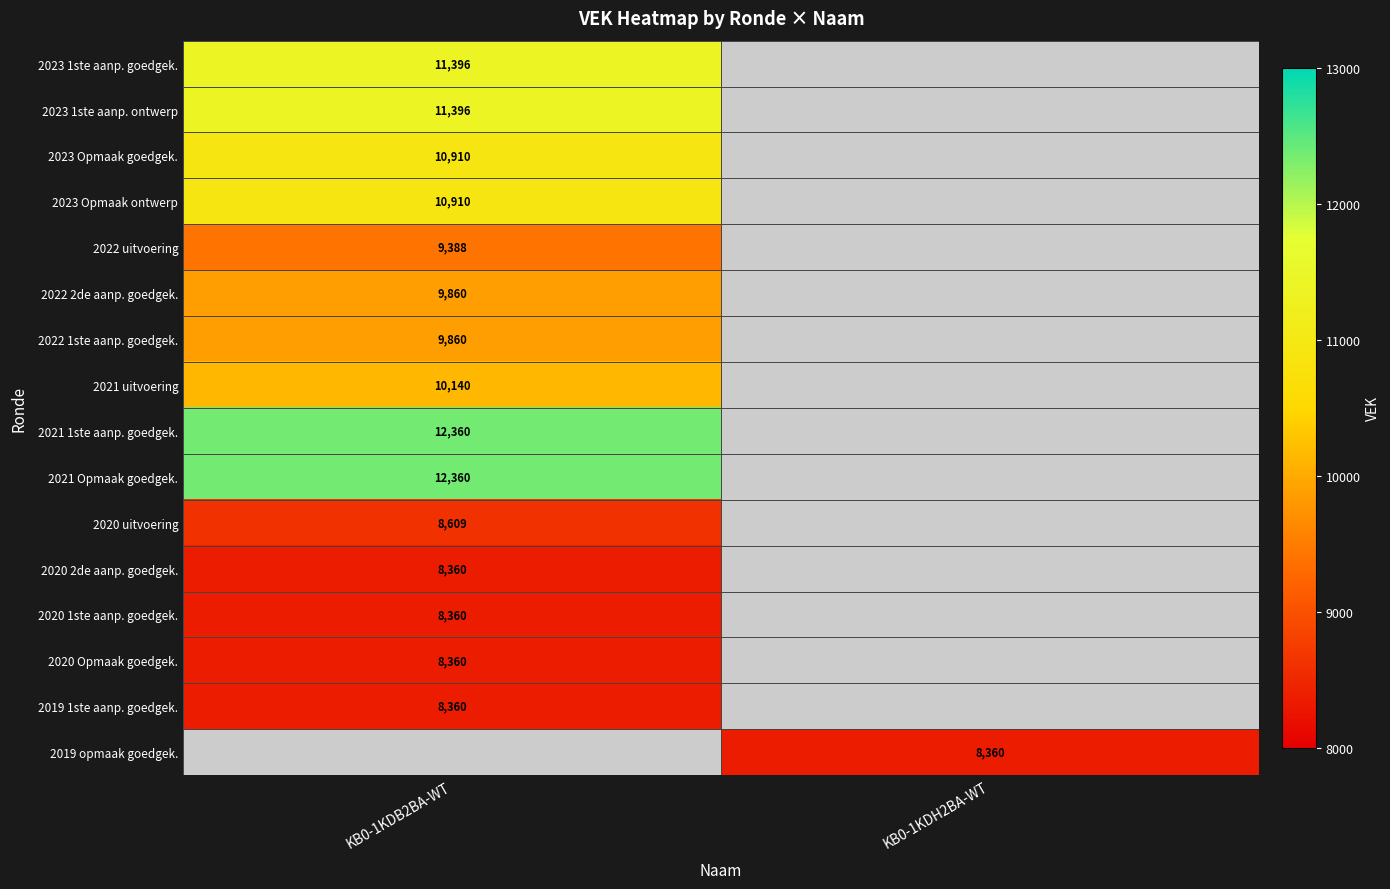

The 2020 Opmaak goedgek. series shows 11187 at KB0-1KDB2BA-WT. True or false?

False